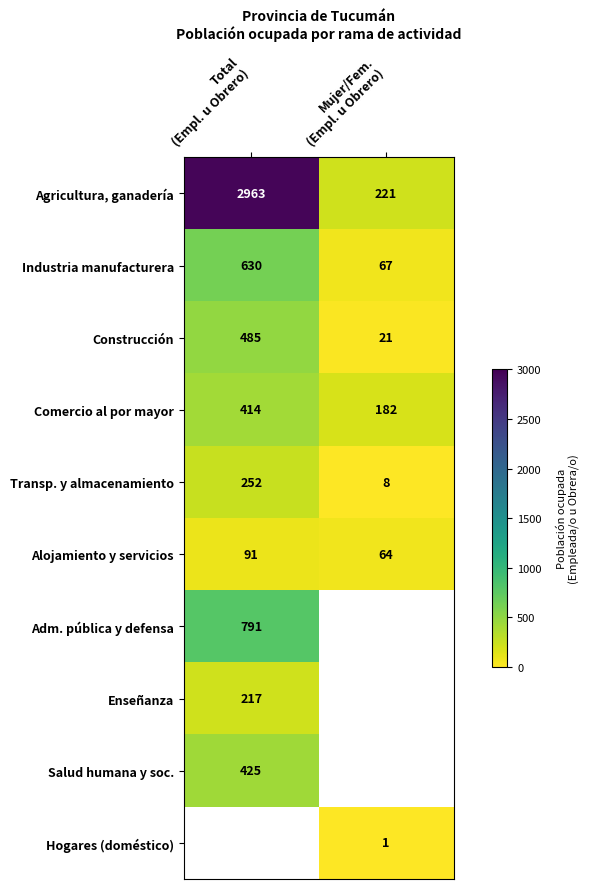

What is the sum of all Transp. y almacenamiento values?

260